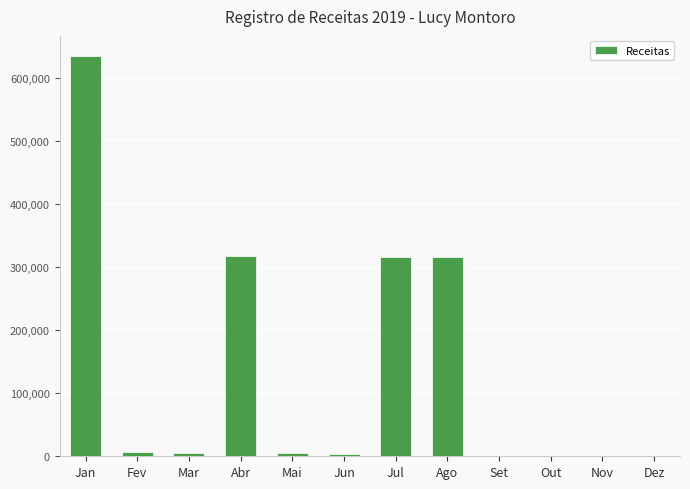

The value at Ago is 515468.8. True or false?

False